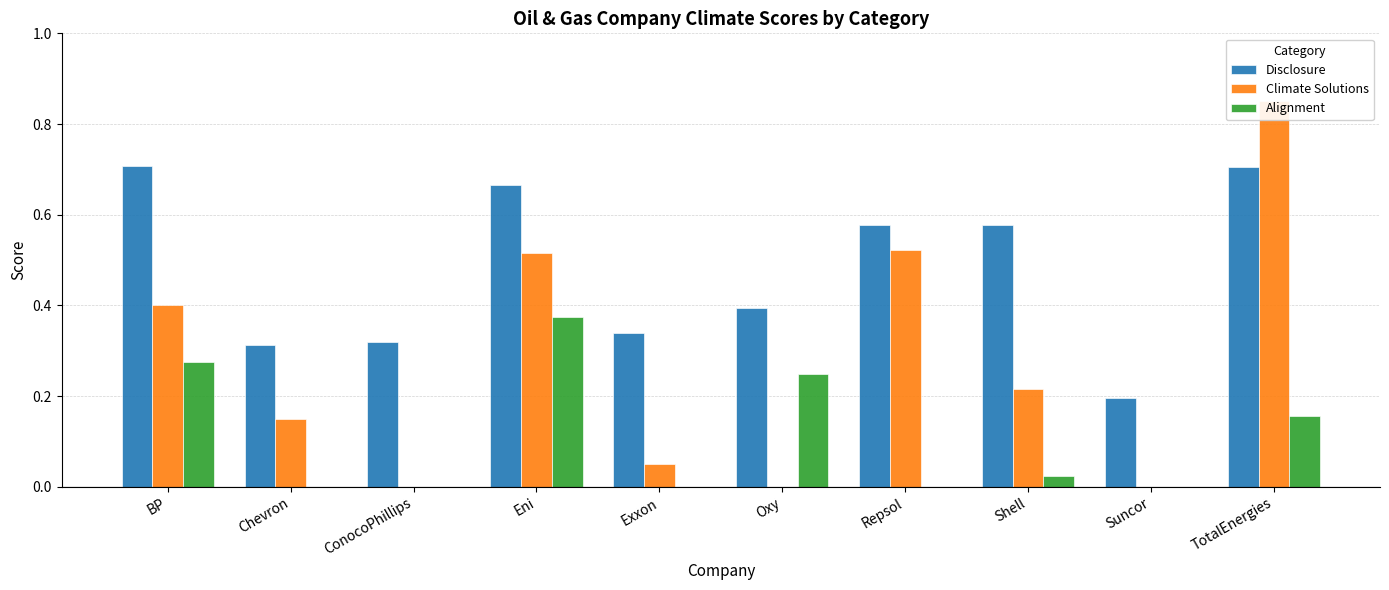

How many data points in Alignment are above 0?

5